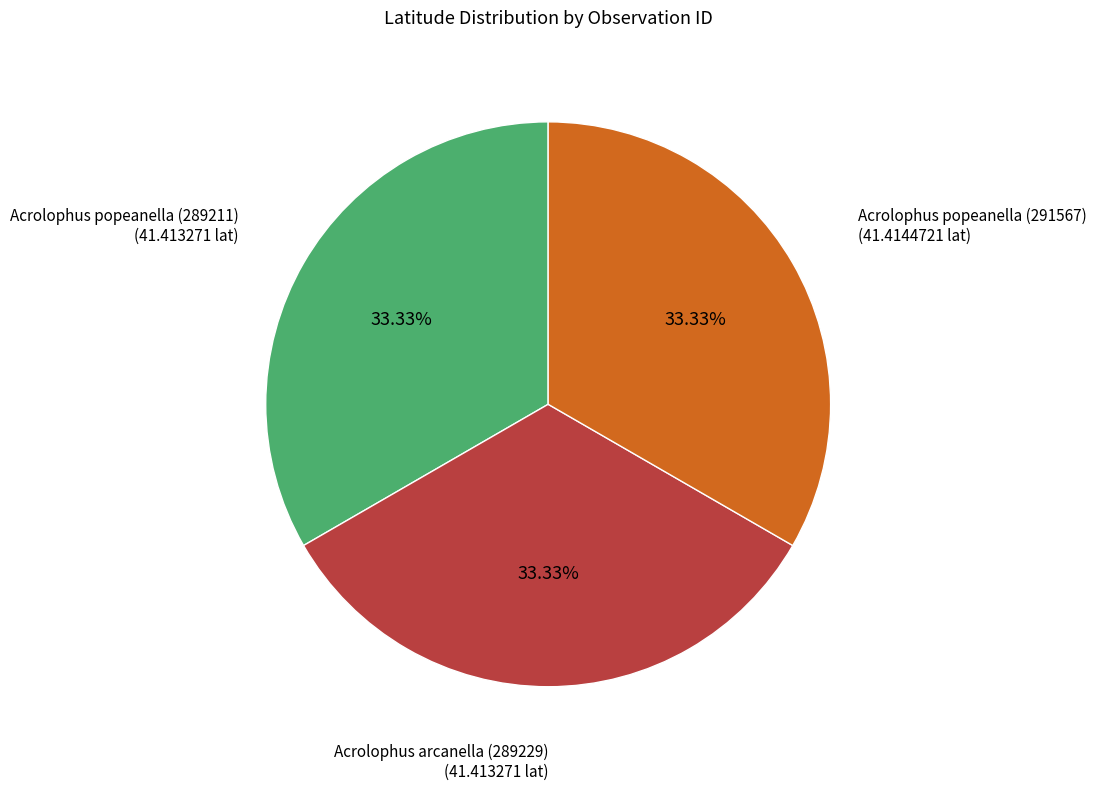

Does Acrolophus popeanella (291567) account for over 50% of the chart?

No